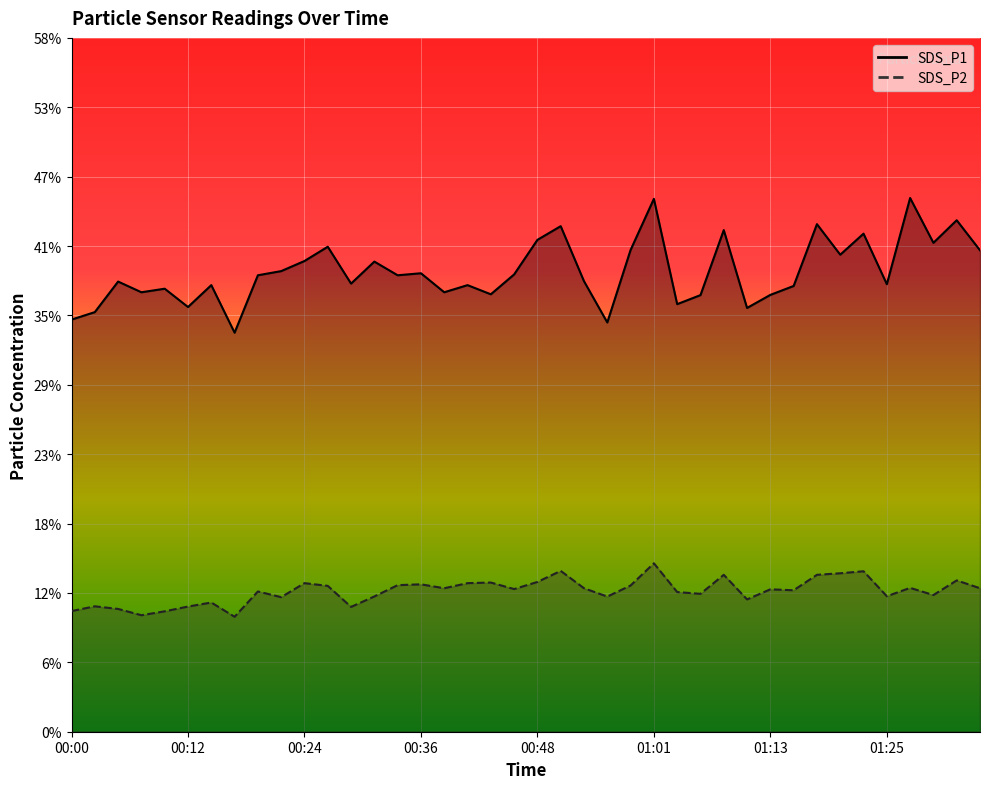

True or false: SDS_P2 and SDS_P1 intersect in this chart.

False